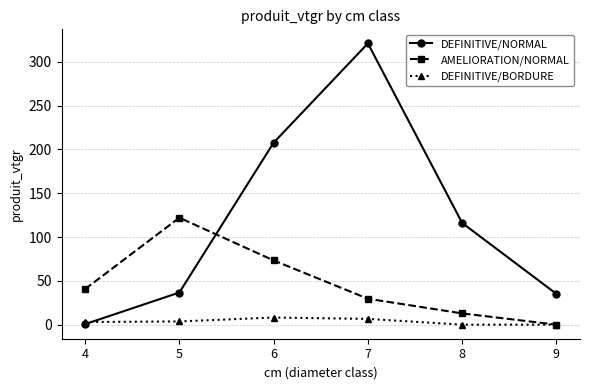

Which series has the widest spread of values?

DEFINITIVE/NORMAL